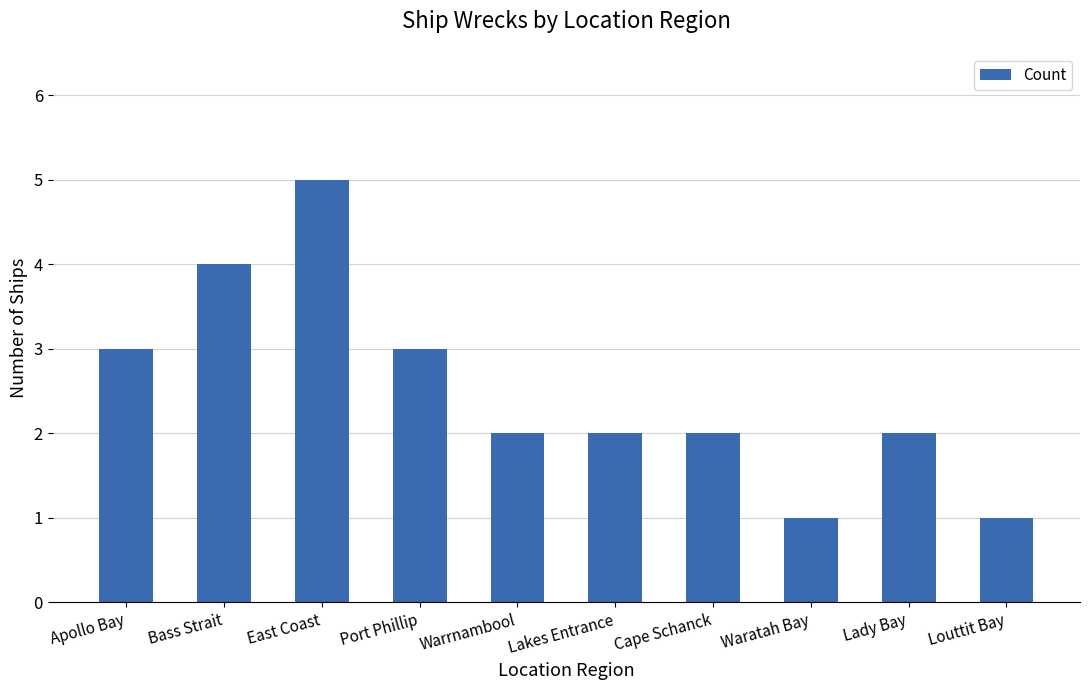

At which category does the chart reach its peak across all series?

East Coast